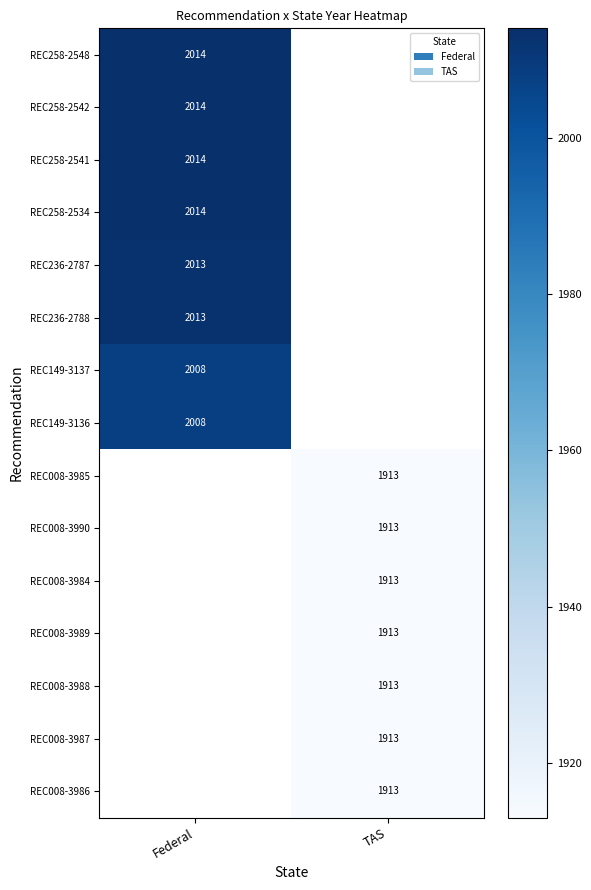

Is it true that REC149-3137 equals 674 at Federal?

False